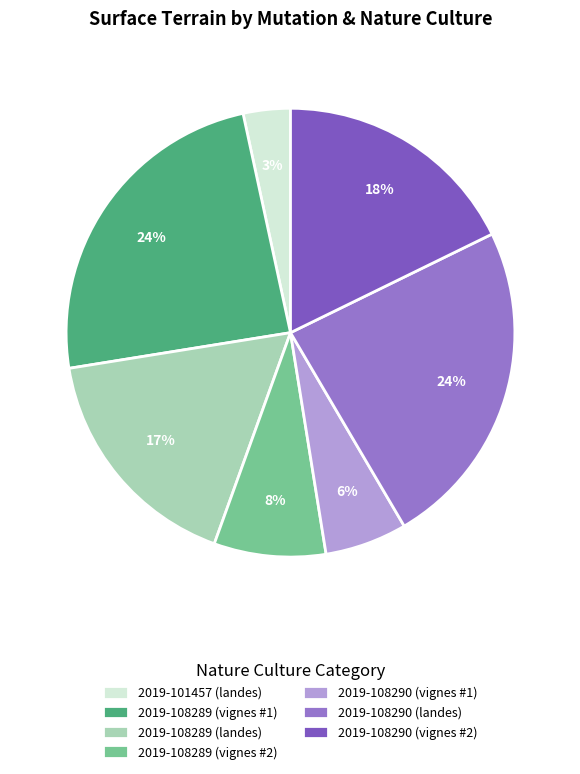

To the nearest percent, what is the combined percentage of 2019-108289 (vignes #2) and 2019-108290 (landes)?

32%